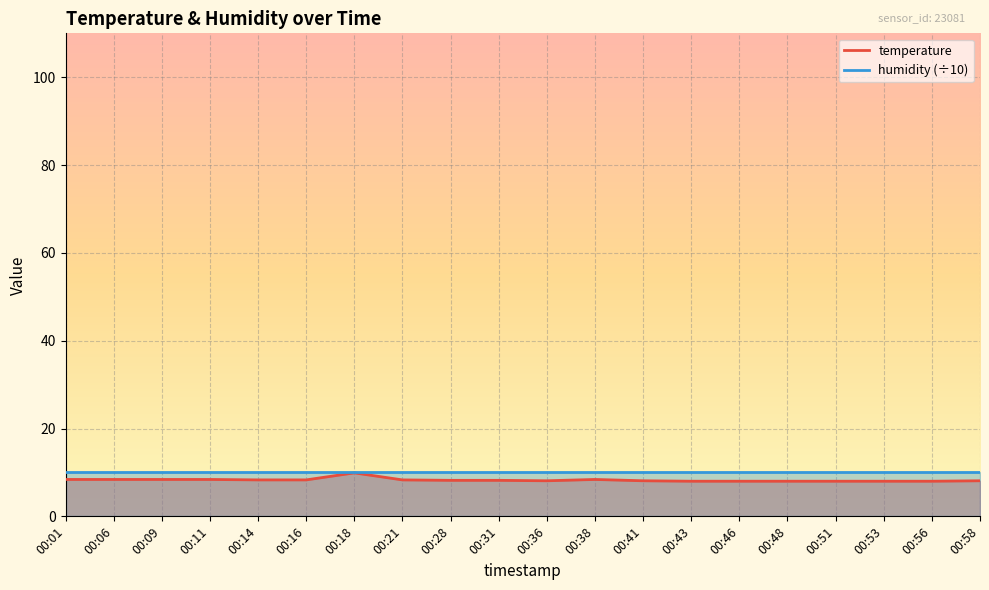

What is the sum of the values at 00:11 and 00:38?

16.8